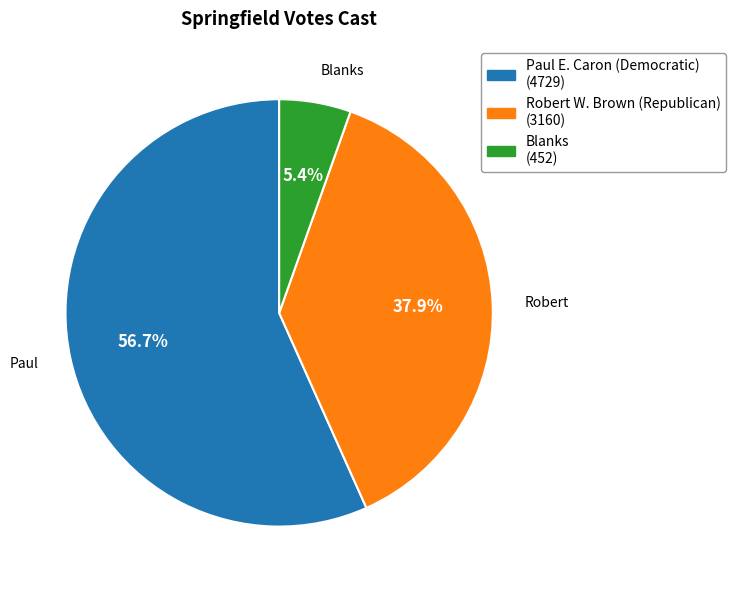

What percentage is NOT represented by Paul E. Caron (Democratic)?

43.3%